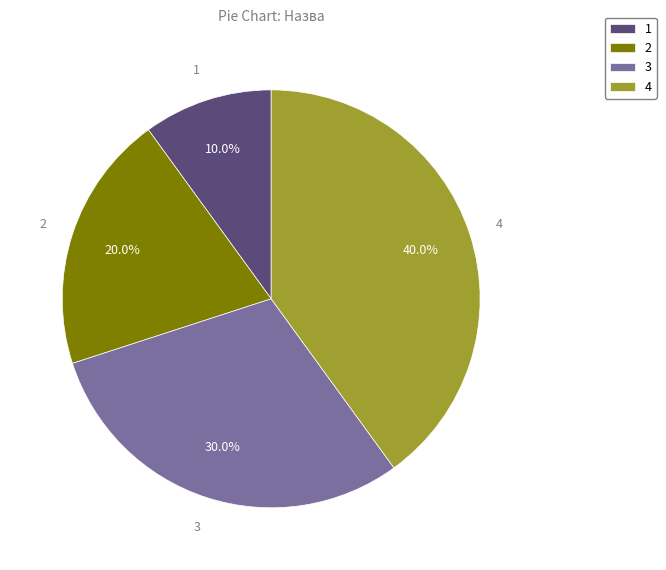

Which slice is the largest?

4